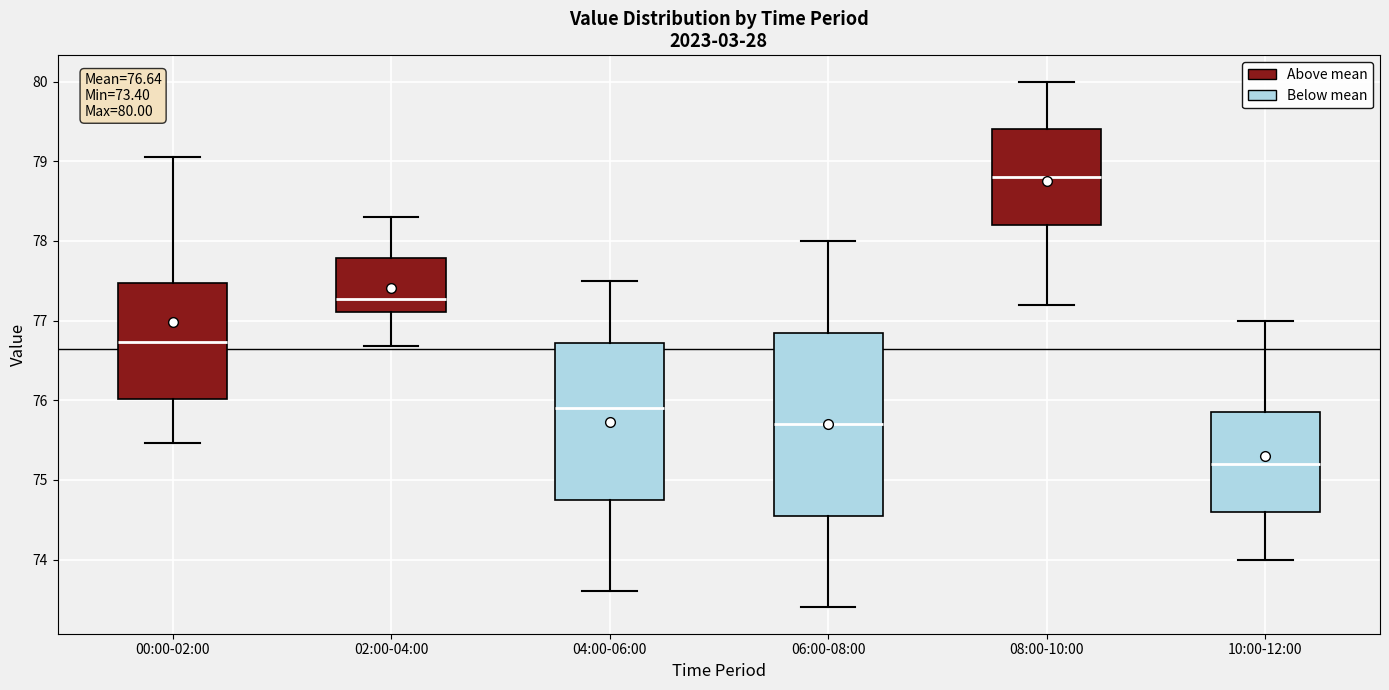

Comparing the boxes themselves (not the whiskers), which one is the tallest?

06:00-08:00